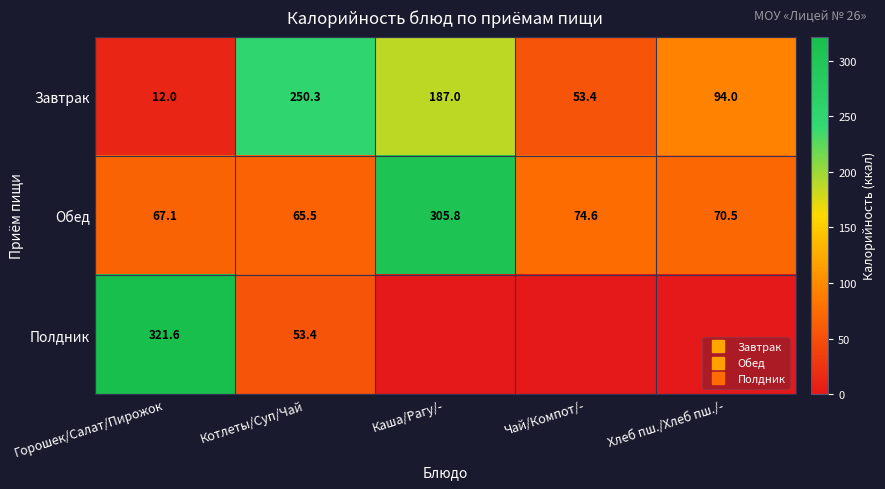

True or false: Обед has a value of 41.1 at Котлеты/Суп/Чай.

False